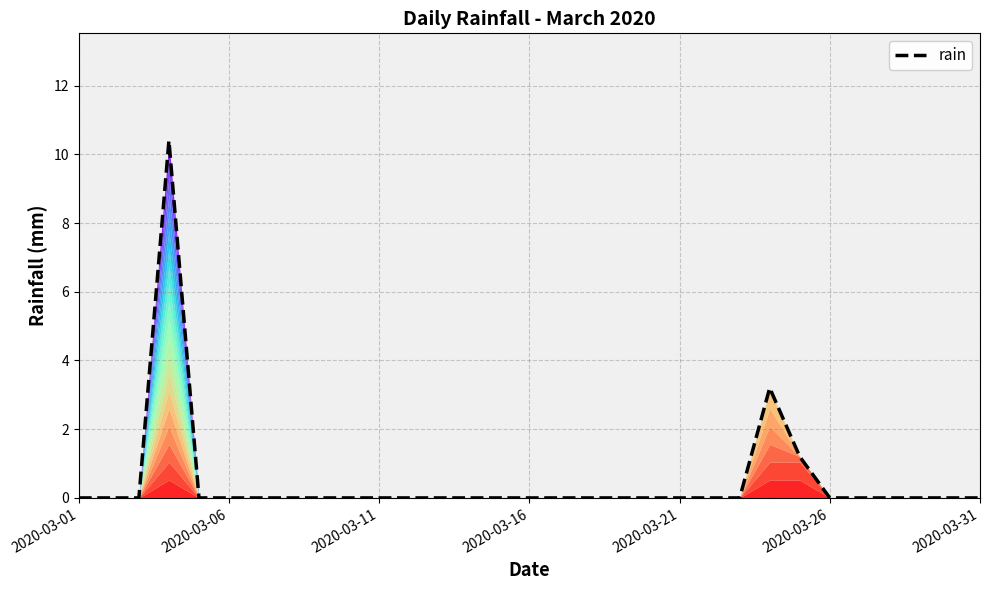

True or false: the data shows -4.3 at 2020-03-01.

False